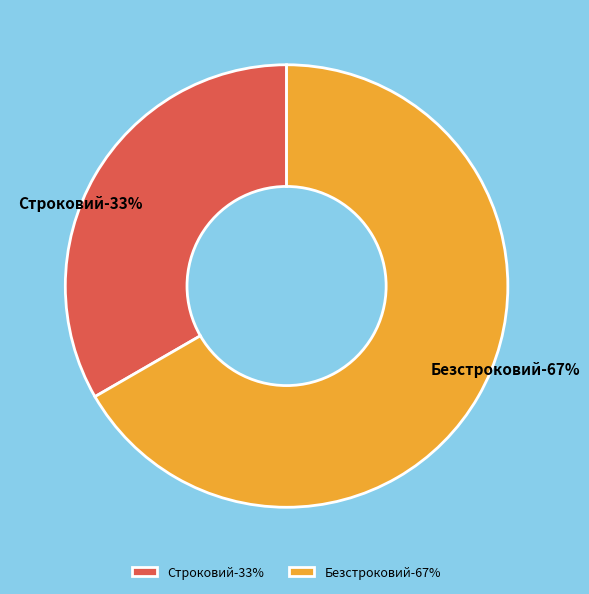

To the nearest percent, what is the average slice percentage?

50%